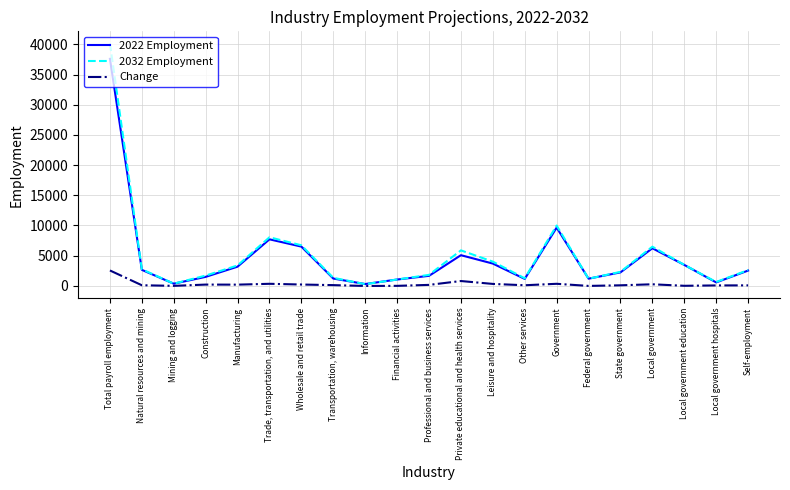

List the series in order of their peak value, highest first.

2032 Employment, 2022 Employment, Change